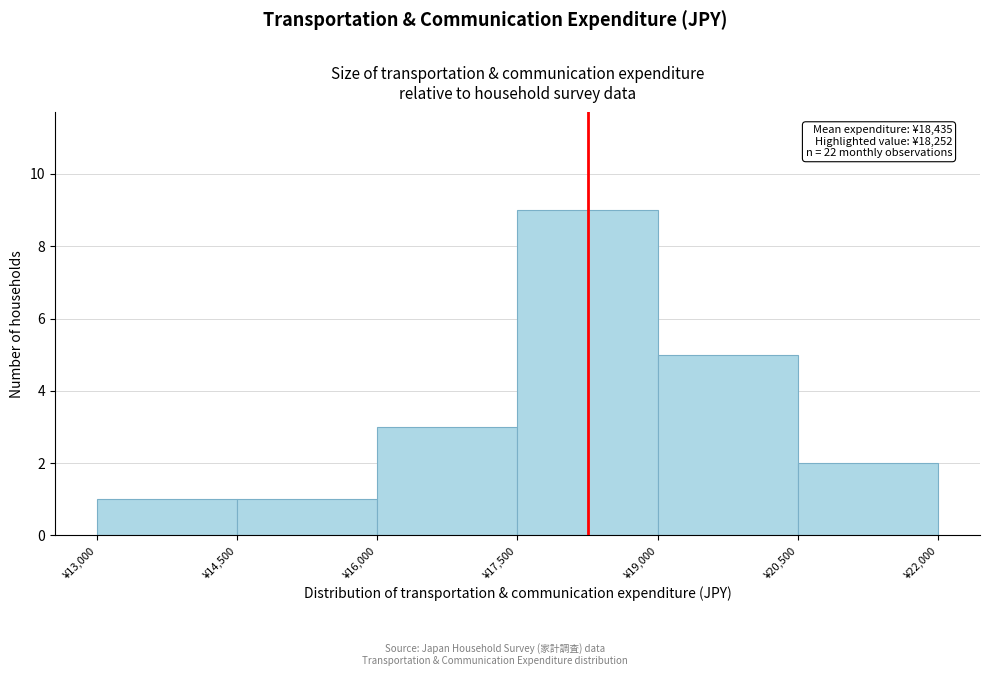

Which range on the x-axis has the tallest bar?

17500 to 19000